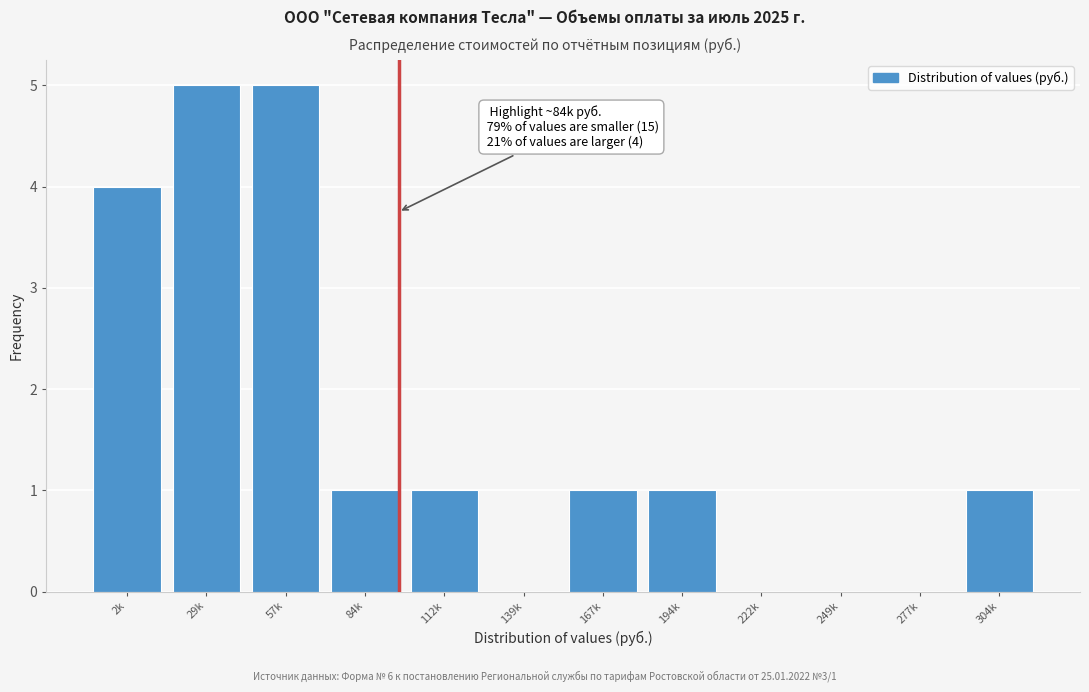

Reading left to right, extract all data points from this chart.

2k=4	29k=5	57k=5	84k=1	112k=1	139k=0	167k=1	194k=1	222k=0	249k=0	277k=0	304k=1